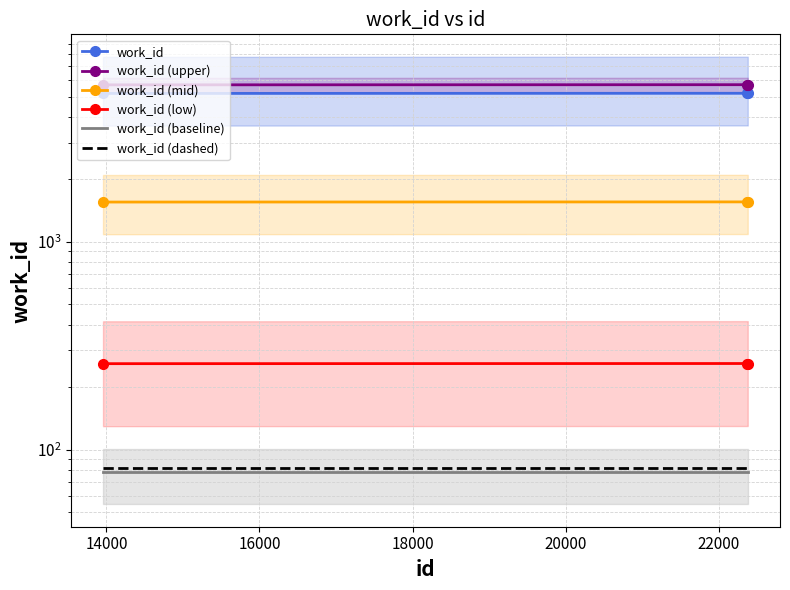

What is the difference between the maximum and minimum values in the work_id (upper) series?

9.9